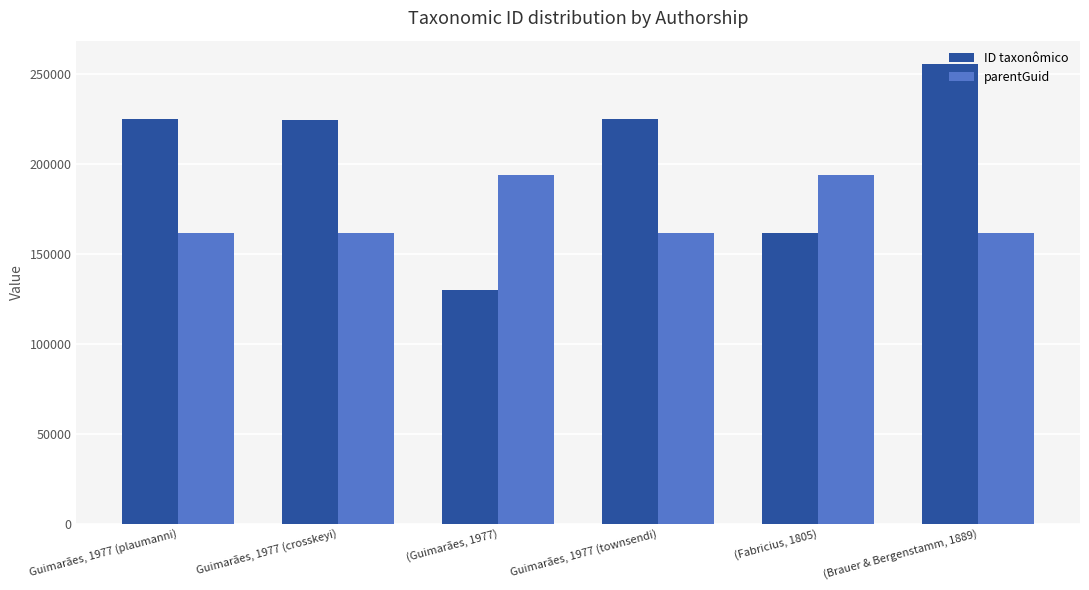

Which category has the highest value across all series?

(Brauer & Bergenstamm, 1889)